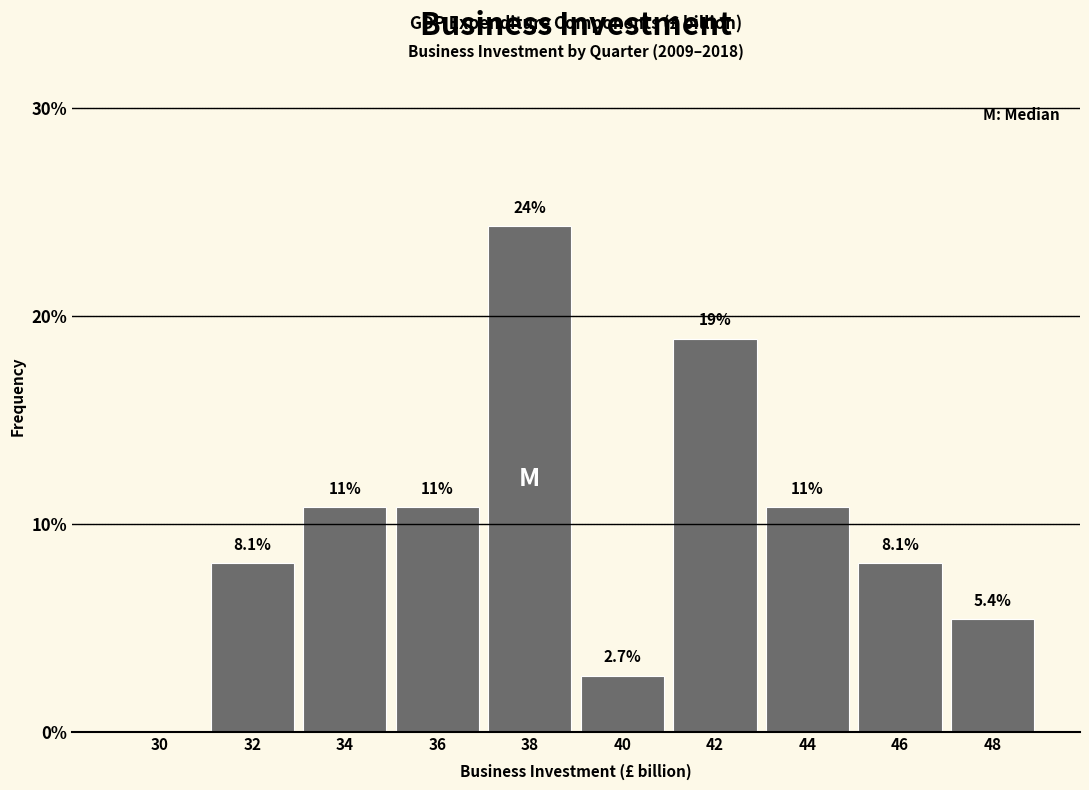

Reading right to left, what are all the values shown in this chart?

48=5.4	46=8.1	44=10.8	42=18.9	40=2.7	38=24.3	36=10.8	34=10.8	32=8.1	30=0.0